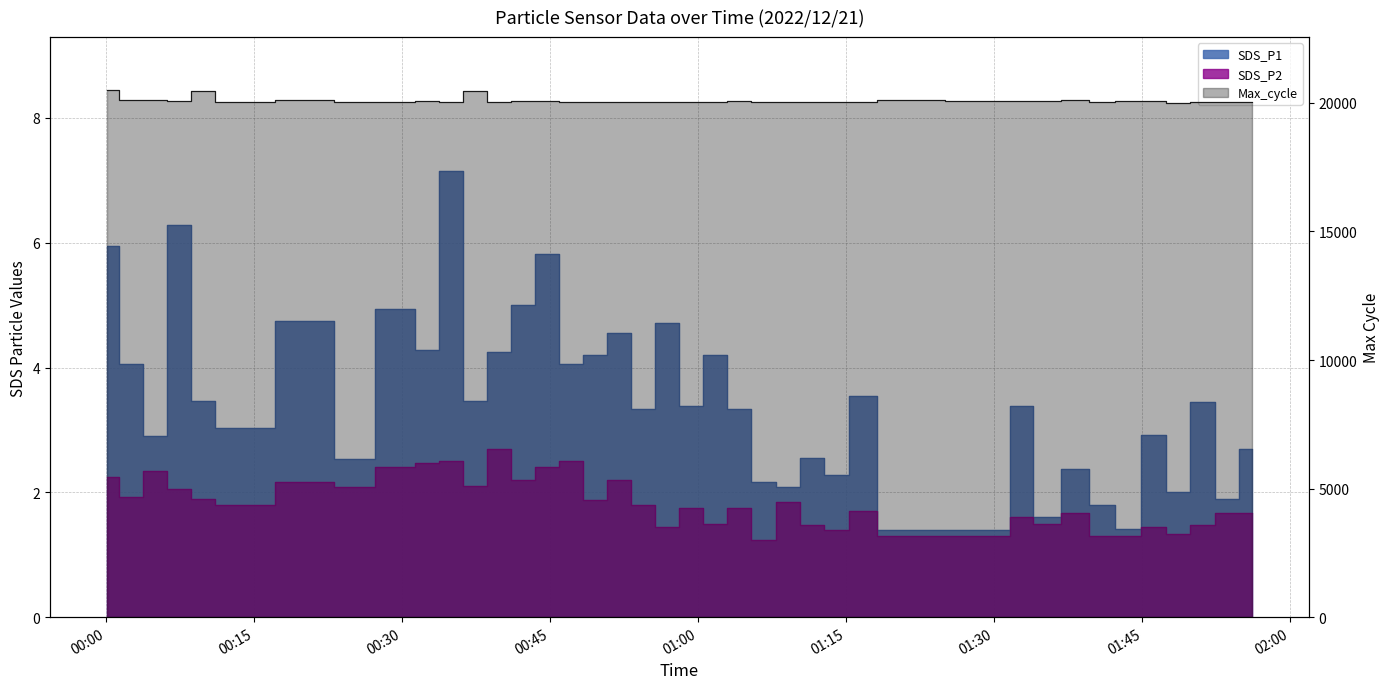

Reading right to left, extract all data points from this chart.

SDS_P1: 2.7	1.9	3.5	2.0	2.9	1.4	1.8	2.4	1.6	3.4	1.4	1.4	3.5	2.3	2.5	2.1	2.2	3.3	4.2	3.4	4.7	3.3	4.5	4.2	4.0	5.8	5.0	4.2	3.5	7.2	4.3	4.9	2.5	4.8	3.0	3.5	6.3	2.9	4.0	6.0
SDS_P2: 1.7	1.7	1.5	1.3	1.4	1.3	1.3	1.7	1.5	1.6	1.3	1.3	1.7	1.4	1.5	1.9	1.2	1.8	1.5	1.8	1.4	1.8	2.2	1.9	2.5	2.4	2.2	2.7	2.1	2.5	2.5	2.4	2.1	2.2	1.8	1.9	2.0	2.4	1.9	2.2
Max_cycle: 20032.0	20032.0	20029.0	20009.0	20072.0	20060.0	20040.0	20126.0	20060.0	20079.0	20057.0	20116.0	20021.0	20028.0	20030.0	20022.0	20037.0	20058.0	20022.0	20036.0	20049.0	20041.0	20047.0	20033.0	20053.0	20094.0	20079.0	20044.0	20455.0	20053.0	20093.0	20036.0	20055.0	20113.0	20028.0	20445.0	20060.0	20120.0	20099.0	20510.0